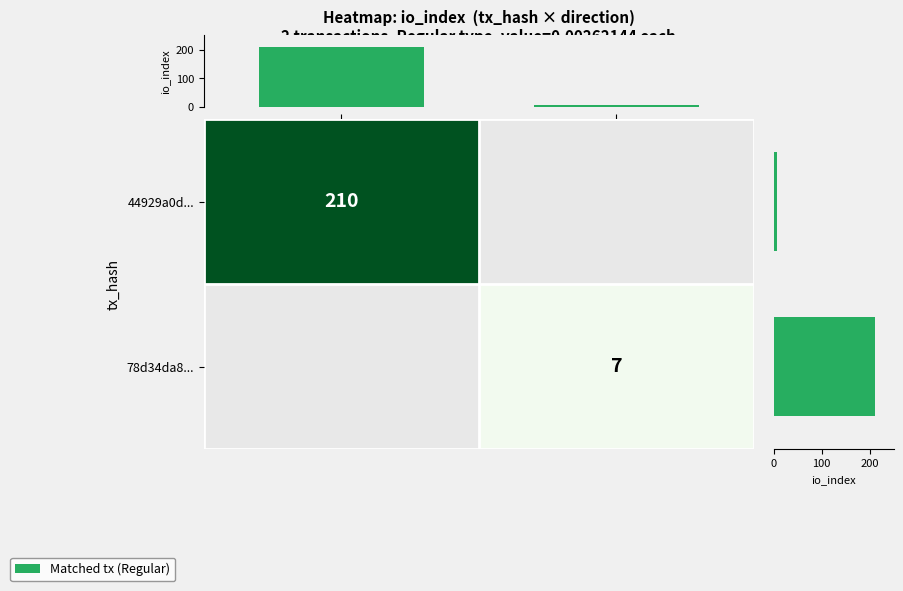

What value does the 44929a0d... series have at -1?

210.0